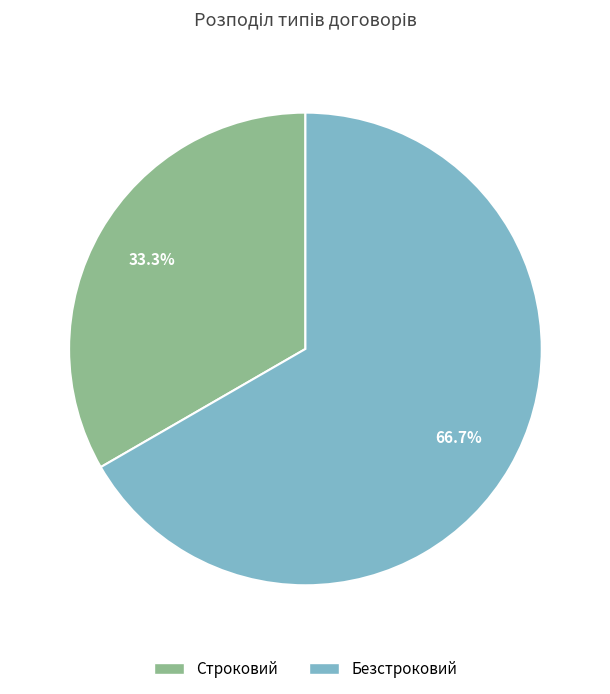

Approximately how many times larger is the value at Безстроковий compared to Строковий?

2.0